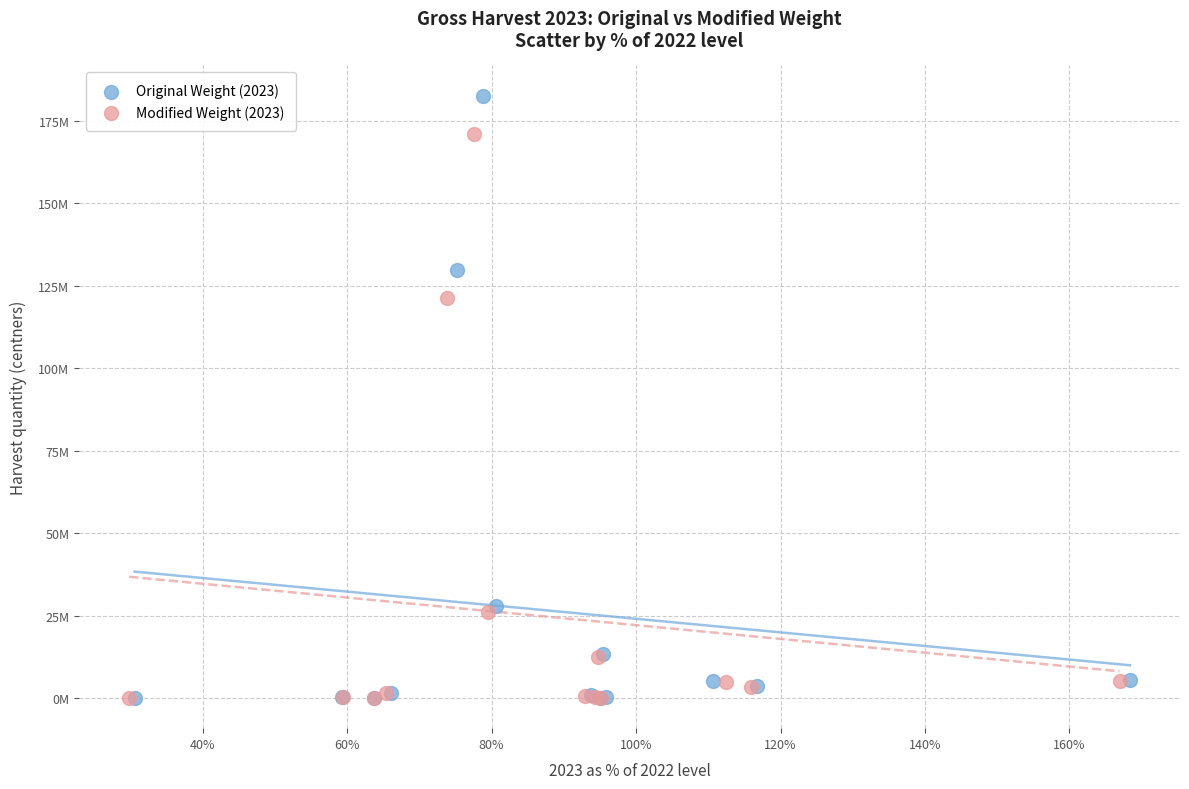

Which series has the widest spread of Y values?

Original Weight (2023)